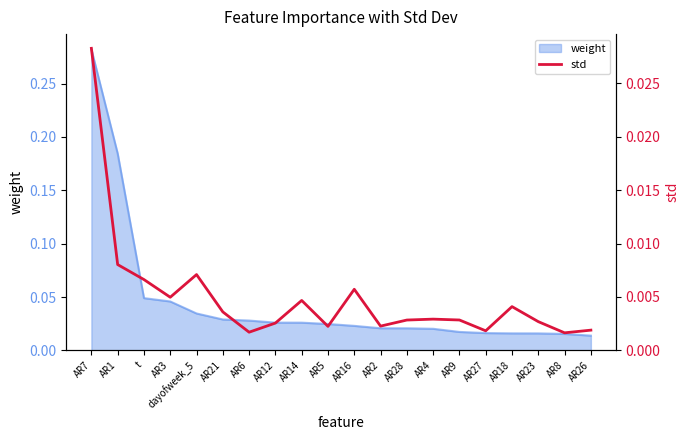

Which label corresponds to the largest value in the chart?

AR7